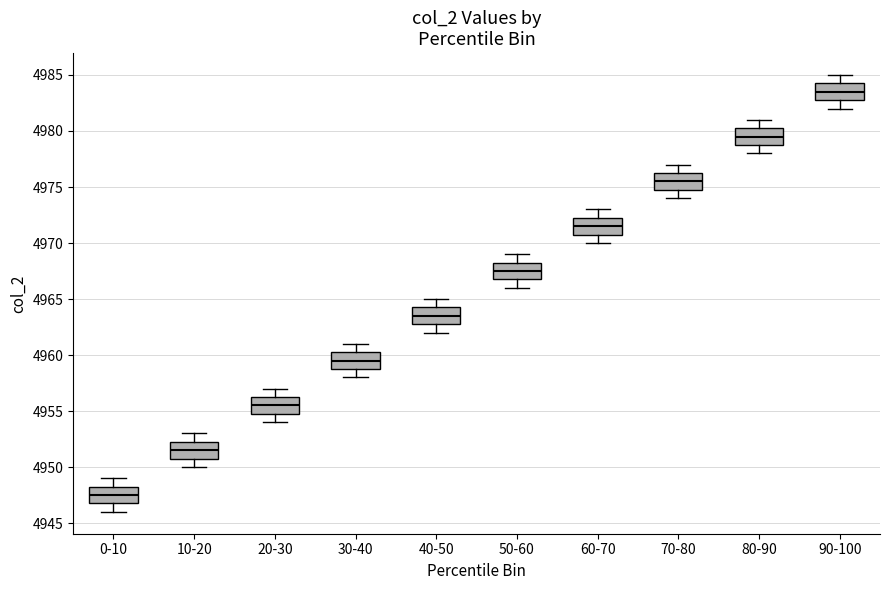

Reading left to right, read every box against the y-axis: the position of its median line, the range the box covers, and the ends of its whiskers. The values are not printed on the chart, so give them approximately, as read against the axis.

0-10: median 4947.5, box 4947.0 to 4948.5, whiskers 4946.0 to 4949.0
10-20: median 4951.5, box 4951.0 to 4952.5, whiskers 4950.0 to 4953.0
20-30: median 4955.5, box 4955.0 to 4956.5, whiskers 4954.0 to 4957.0
30-40: median 4959.5, box 4959.0 to 4960.5, whiskers 4958.0 to 4961.0
40-50: median 4963.5, box 4963.0 to 4964.5, whiskers 4962.0 to 4965.0
50-60: median 4967.5, box 4967.0 to 4968.5, whiskers 4966.0 to 4969.0
60-70: median 4971.5, box 4971.0 to 4972.5, whiskers 4970.0 to 4973.0
70-80: median 4975.5, box 4975.0 to 4976.5, whiskers 4974.0 to 4977.0
80-90: median 4979.5, box 4979.0 to 4980.5, whiskers 4978.0 to 4981.0
90-100: median 4983.5, box 4983.0 to 4984.5, whiskers 4982.0 to 4985.0